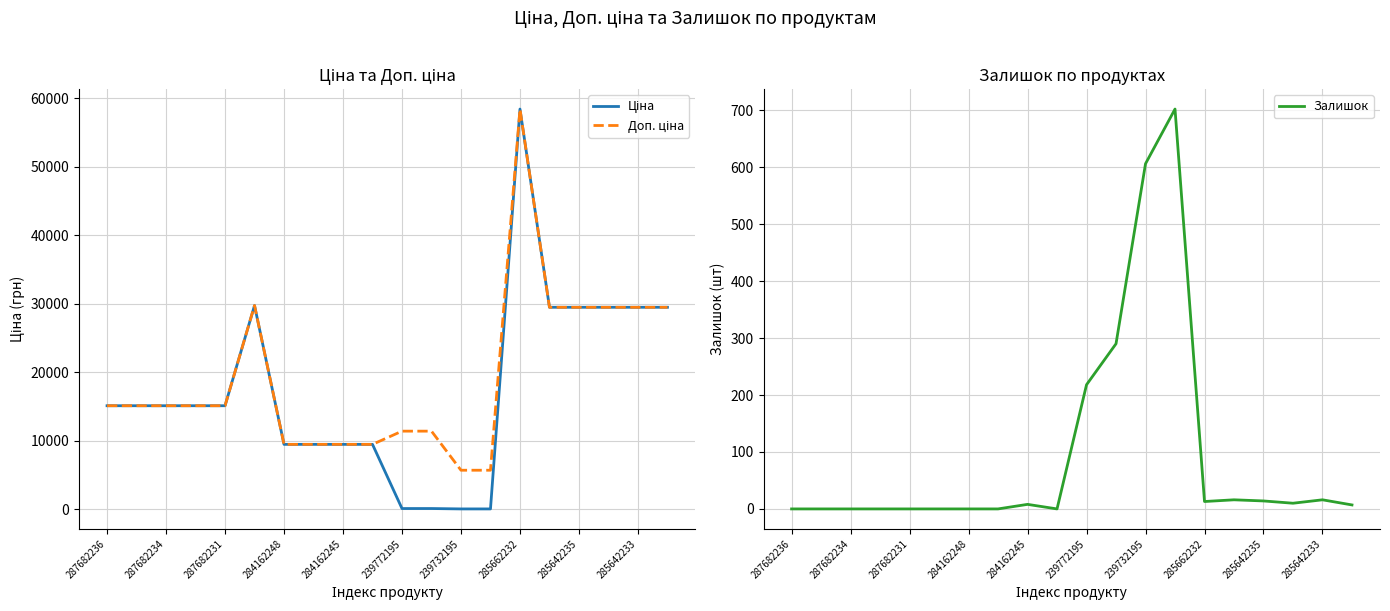

Reading left to right, list all the values displayed in this chart.

Ціна: 15120.0	15120.0	15120.0	15120.0	15120.0	29747.2	9480.1	9480.1	9480.1	9480.1	114.1	114.1	57.0	57.0	58426.5	29491.5	29491.5	29491.5	29491.5	29491.5
Доп. ціна: 15120.0	15120.0	15120.0	15120.0	15120.0	29747.2	9480.1	9480.1	9480.1	9480.1	11410.0	11410.0	5705.0	5705.0	58426.5	29491.5	29491.5	29491.5	29491.5	29491.5
Залишок: 0.0	0.0	0.0	0.0	0.0	0.0	0.0	0.0	8.0	0.0	218.0	290.0	606.0	702.0	13.0	16.0	14.0	10.0	16.0	7.0